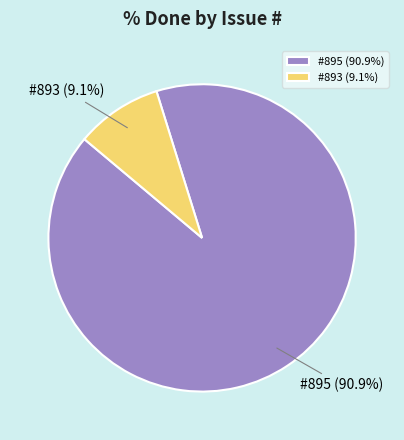

Rank the categories by value from lowest to highest.

#893 (9.1%), #895 (90.9%)